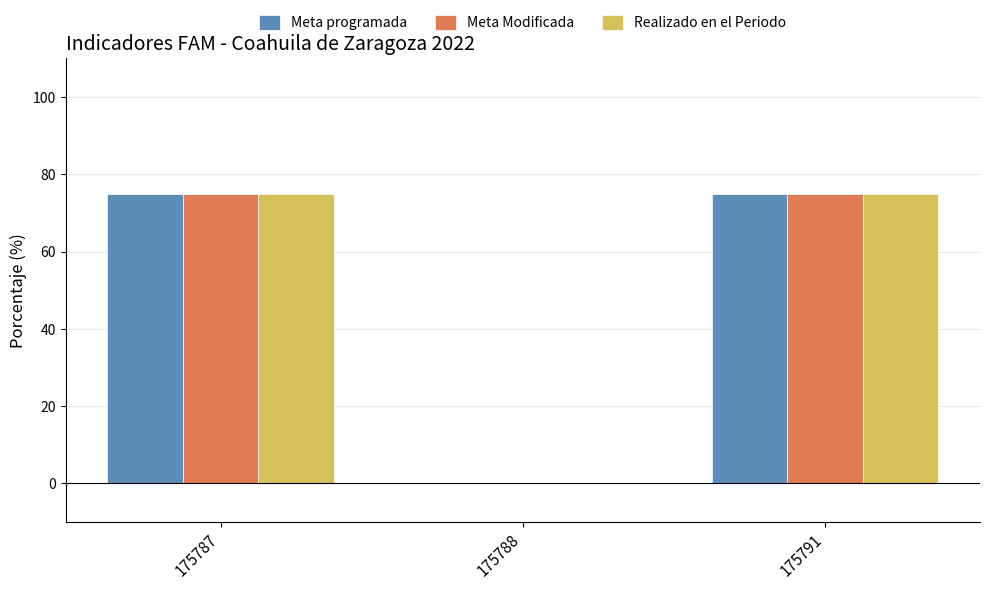

Reading right to left, extract all data points from this chart.

Meta programada: 175791=75.0	175788=0.0	175787=75.0
Meta Modificada: 175791=75.0	175788=0.0	175787=75.0
Realizado en el Periodo: 175791=75.0	175788=0.0	175787=75.0